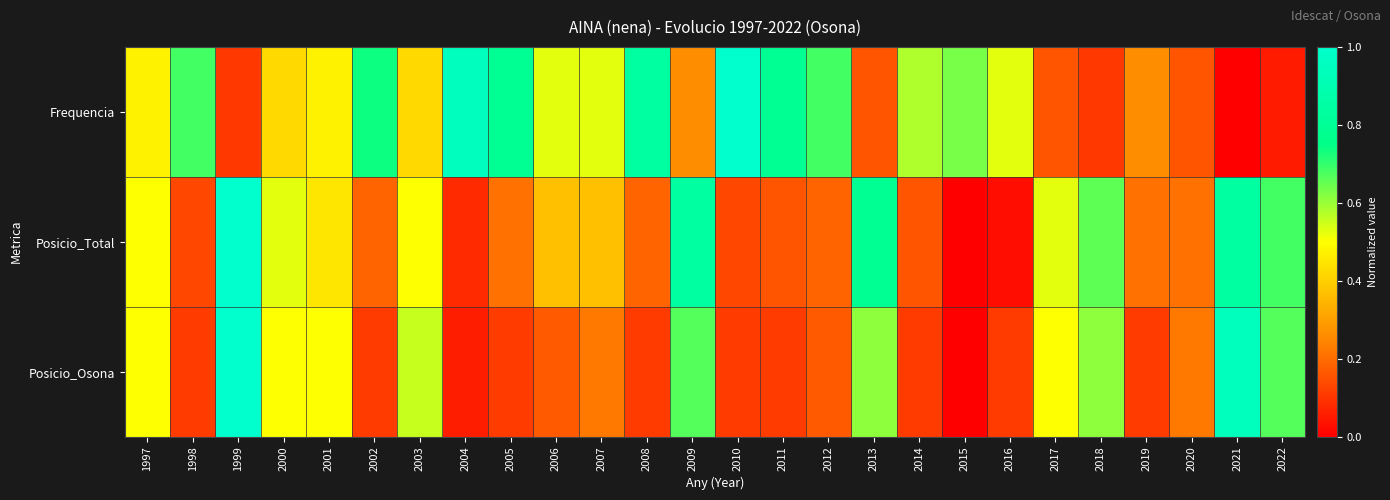

Count the number of categories in the chart.

26